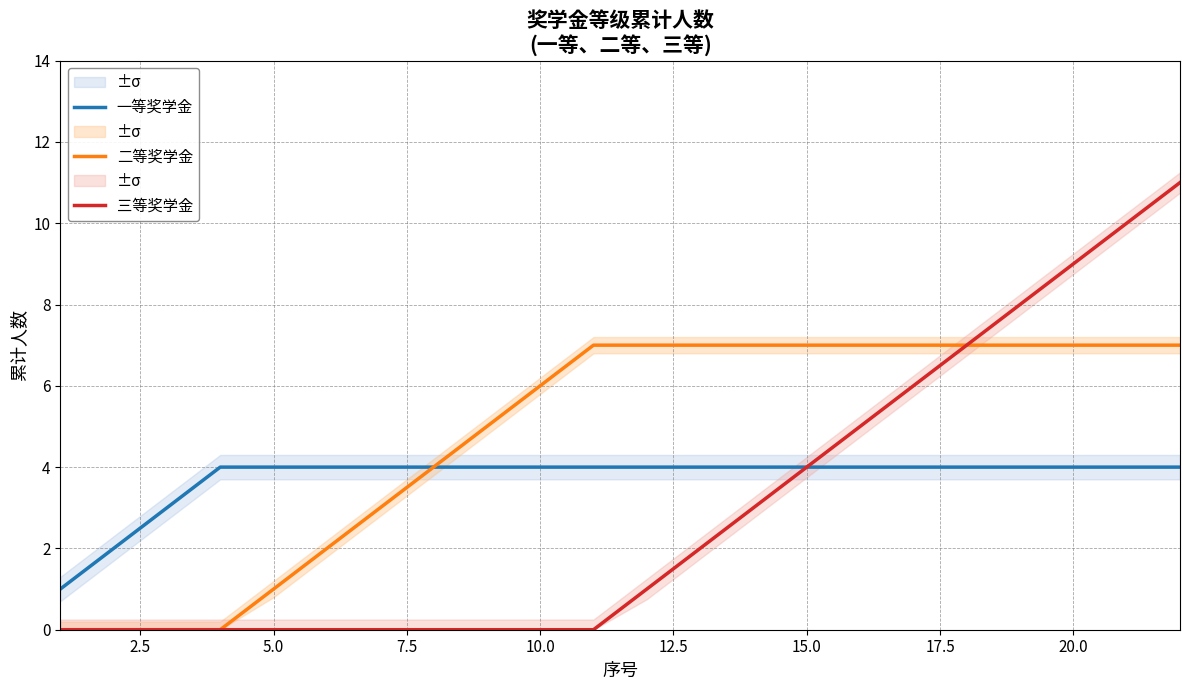

The 一等奖学金 series shows 1 at 10.0. True or false?

False